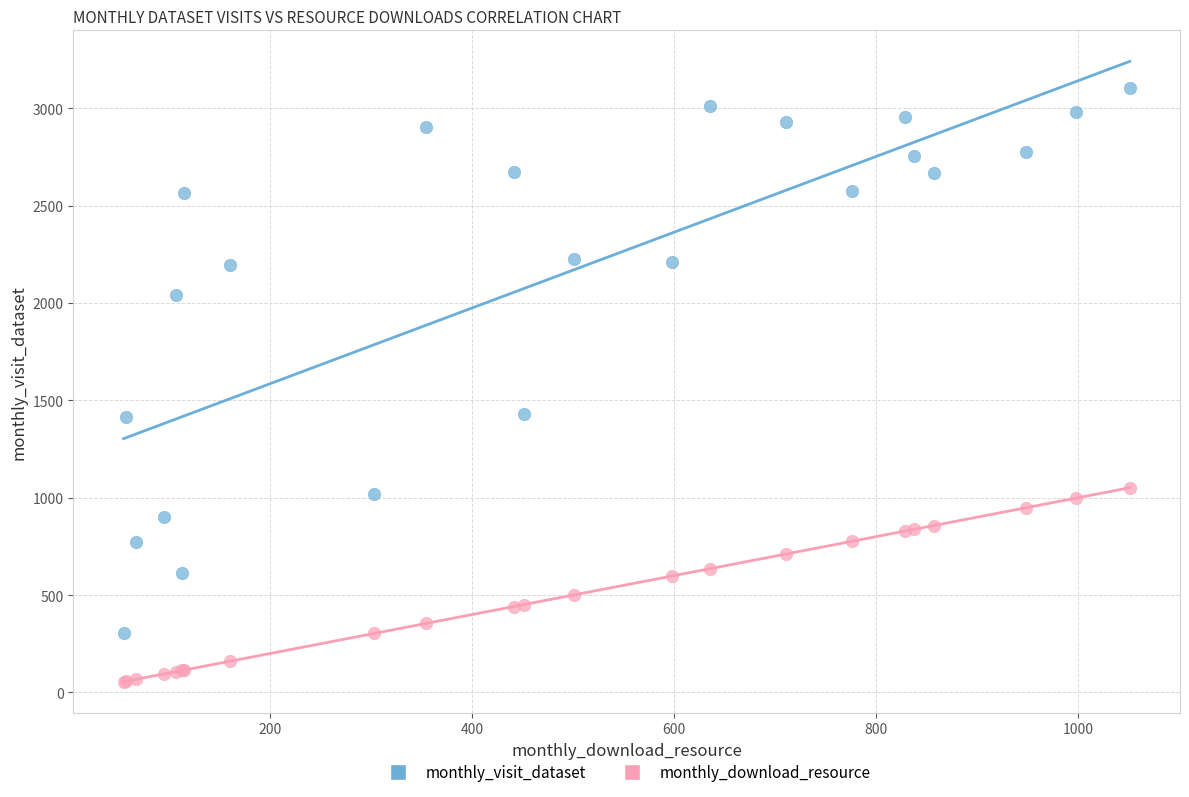

Which series contains the lowest Y value?

monthly_download_resource